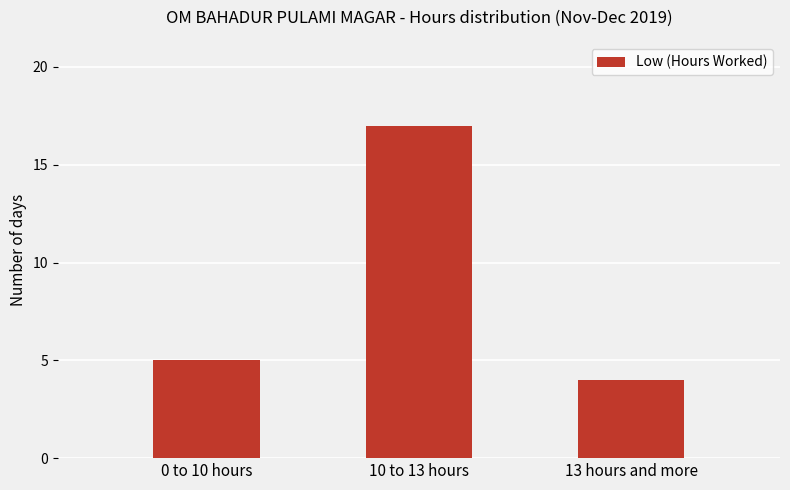

Rank the categories by value from lowest to highest.

13 hours and more, 0 to 10 hours, 10 to 13 hours